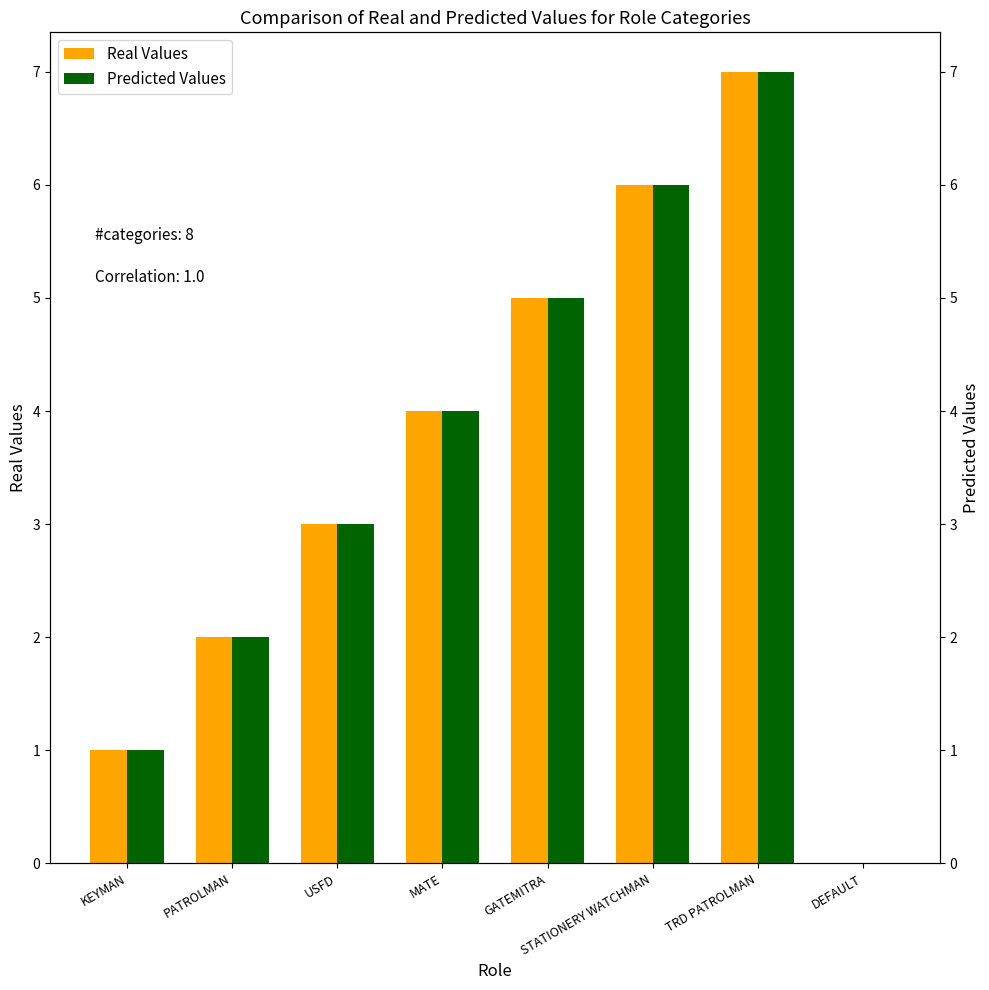

How many values in the Predicted Values series exceed 4?

3